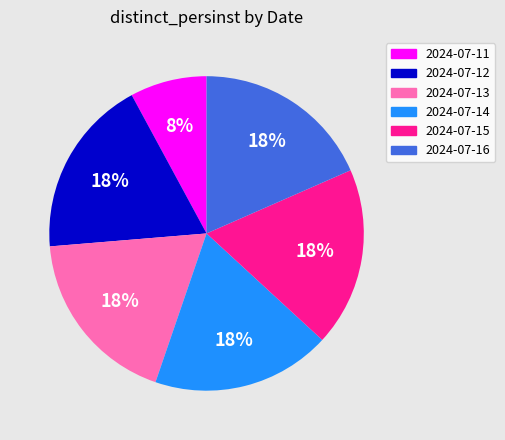

Which category has the smallest portion of the pie?

2024-07-11